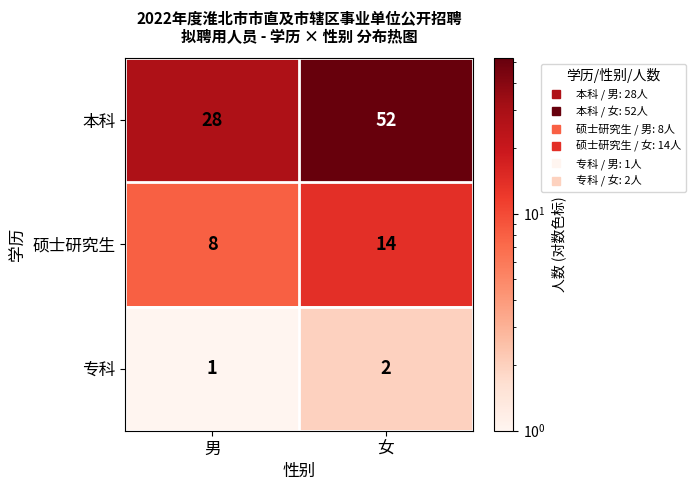

What is the sum of all 专科 values?

3